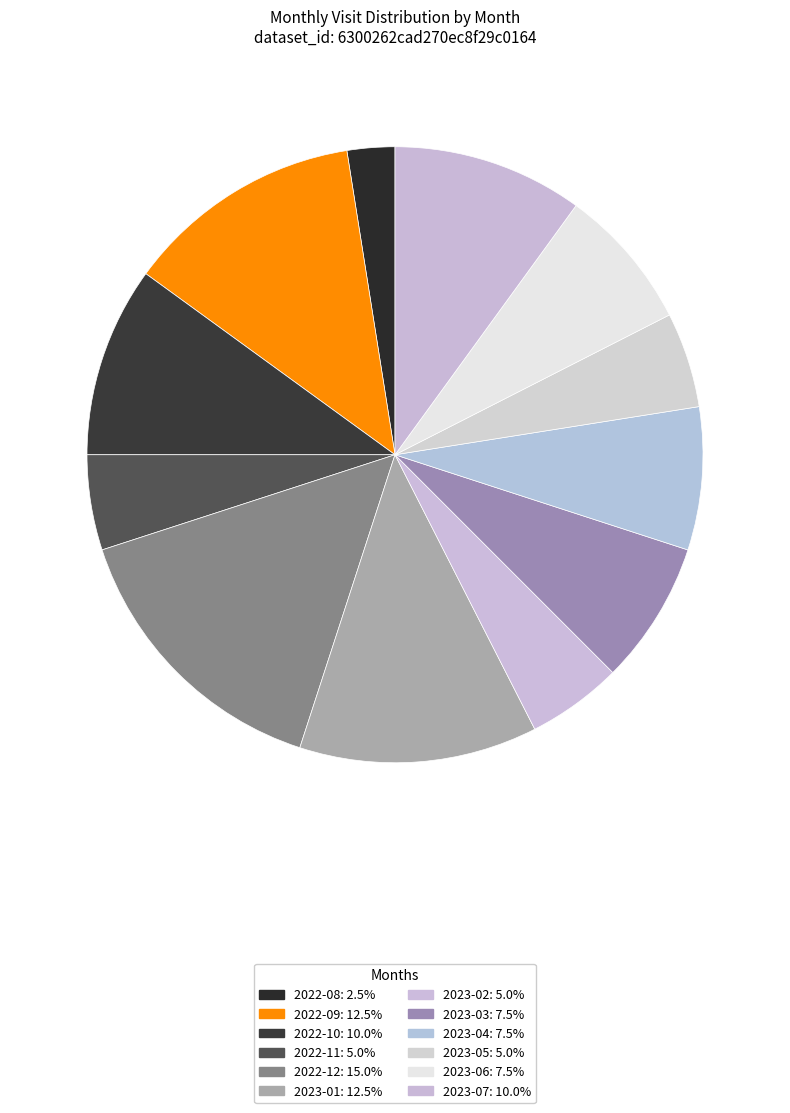

Which category has the smallest portion of the pie?

2022-08